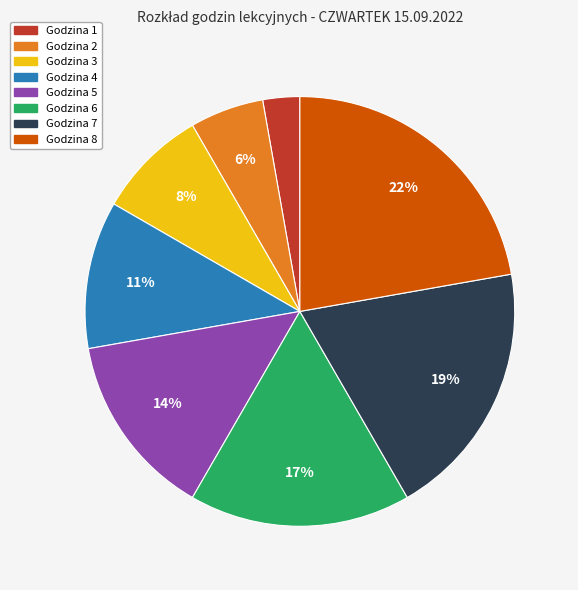

How many slices are in this pie chart?

8